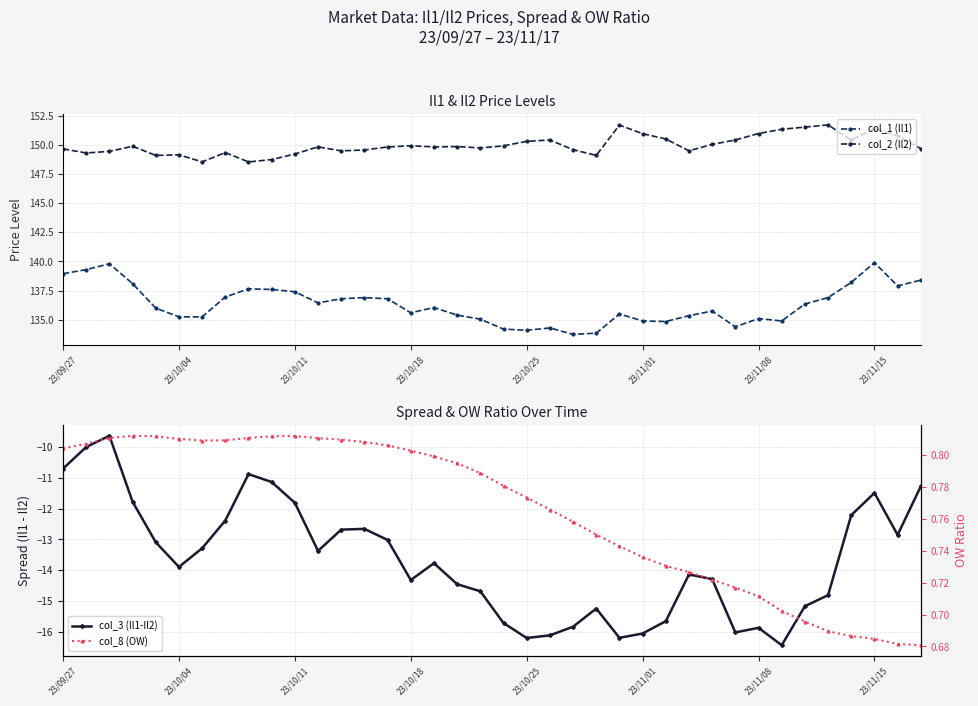

At 18, list the series in order from largest to smallest.

col_2 (Il2), col_1 (Il1), col_8 (OW), col_3 (Il1-Il2)